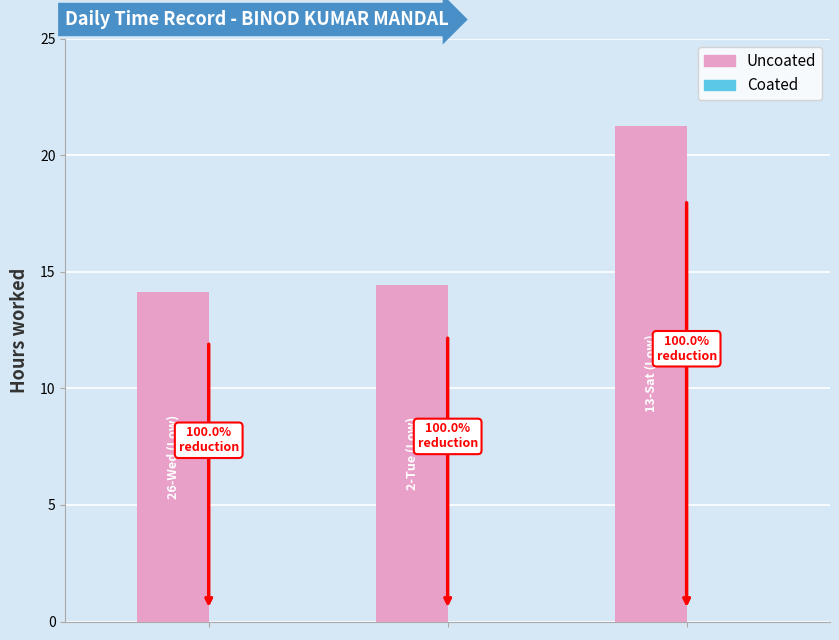

What is the average value?

16.6